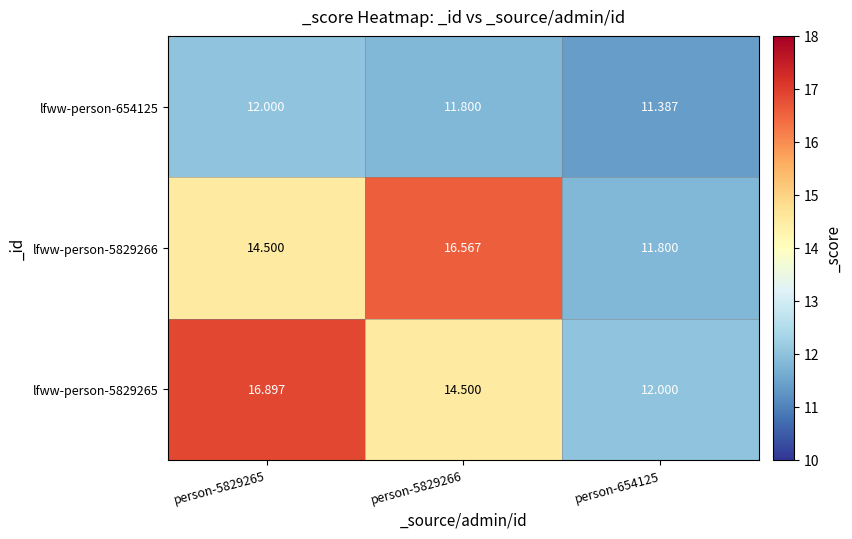

Which label corresponds to the largest value in the chart?

person-5829265